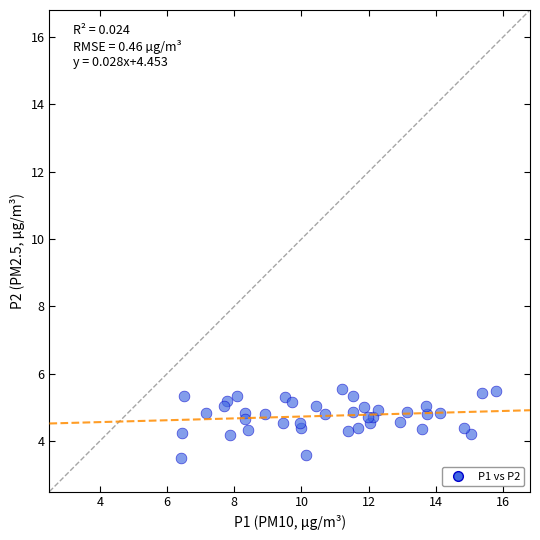

What is the range of X values (max minus min)?

9.4